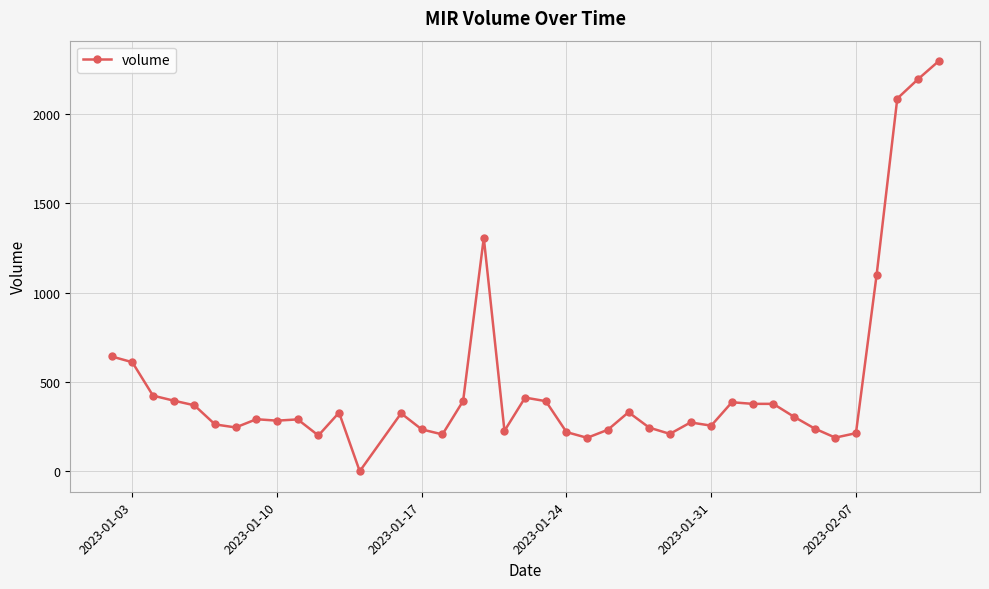

True or false: there are more than 1 points higher than both neighbors.

True